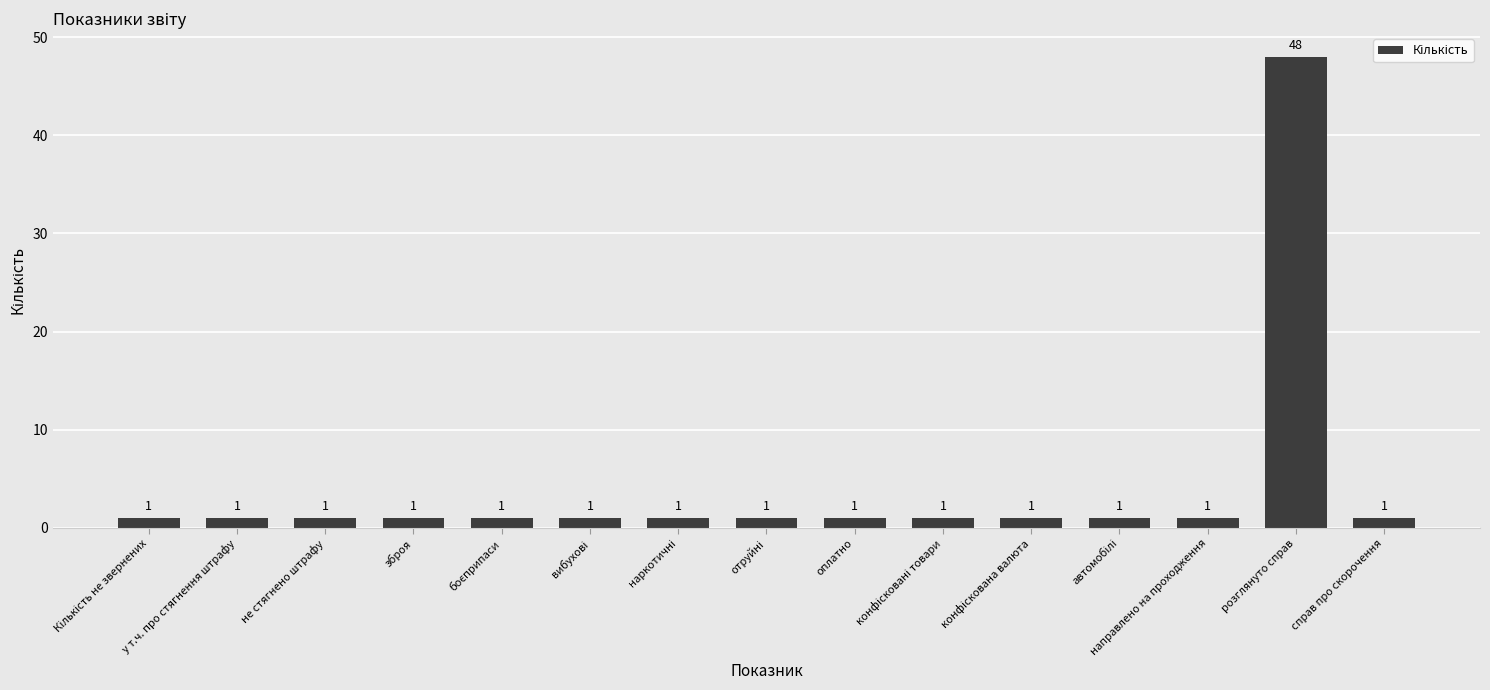

What is the difference between the maximum and minimum values?

47